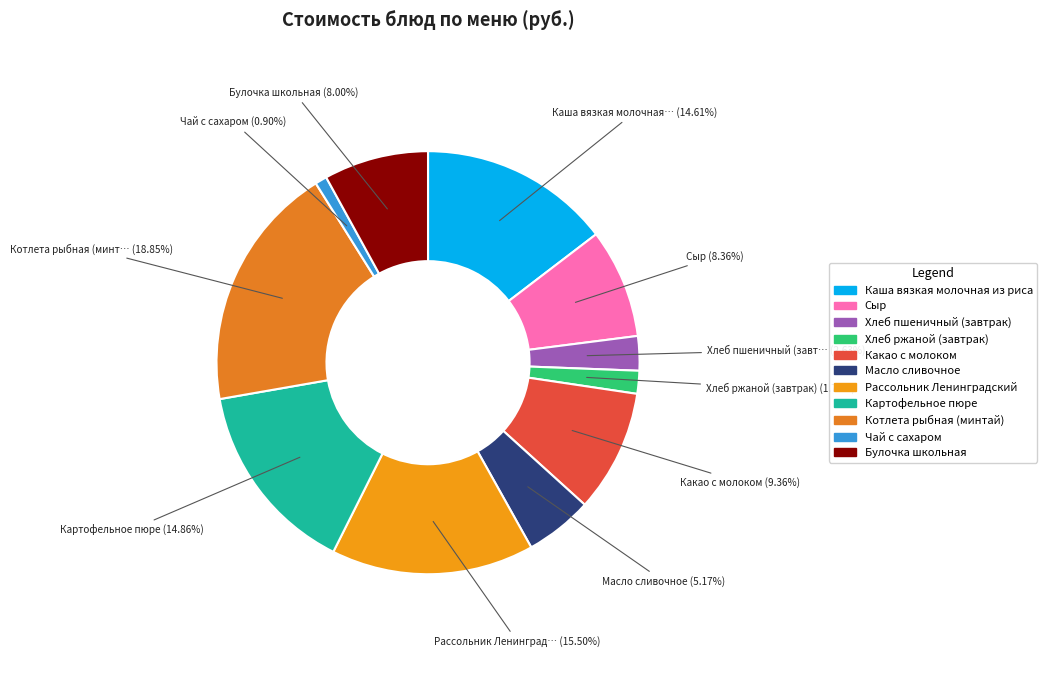

To the nearest percent, what is the combined percentage of Булочка школьная and Чай с сахаром?

9%